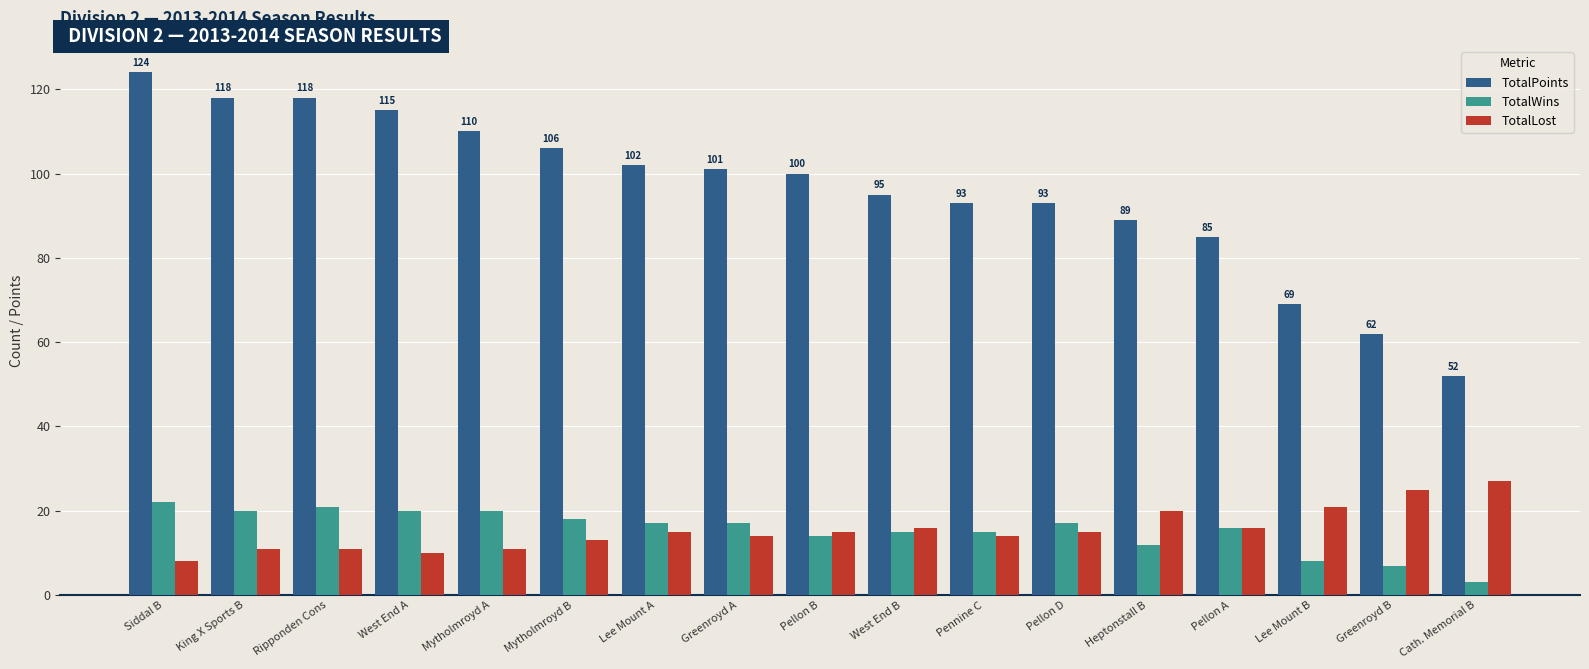

Reading right to left, what are all the values shown in this chart?

TotalPoints: Cath. Memorial B=52	Greenroyd B=62	Lee Mount B=69	Pellon A=85	Heptonstall B=89	Pellon D=93	Pennine C=93	West End B=95	Pellon B=100	Greenroyd A=101	Lee Mount A=102	Mytholmroyd B=106	Mytholmroyd A=110	West End A=115	Ripponden Cons=118	King X Sports B=118	Siddal B=124
TotalWins: Cath. Memorial B=3	Greenroyd B=7	Lee Mount B=8	Pellon A=16	Heptonstall B=12	Pellon D=17	Pennine C=15	West End B=15	Pellon B=14	Greenroyd A=17	Lee Mount A=17	Mytholmroyd B=18	Mytholmroyd A=20	West End A=20	Ripponden Cons=21	King X Sports B=20	Siddal B=22
TotalLost: Cath. Memorial B=27	Greenroyd B=25	Lee Mount B=21	Pellon A=16	Heptonstall B=20	Pellon D=15	Pennine C=14	West End B=16	Pellon B=15	Greenroyd A=14	Lee Mount A=15	Mytholmroyd B=13	Mytholmroyd A=11	West End A=10	Ripponden Cons=11	King X Sports B=11	Siddal B=8